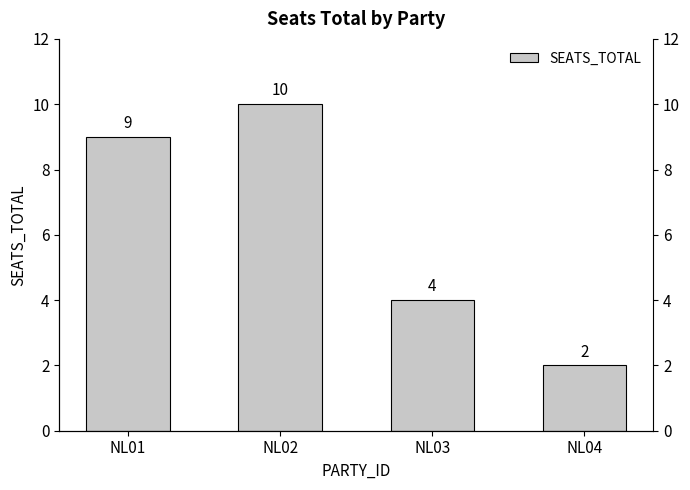

Reading right to left, extract all data points from this chart.

2	4	10	9